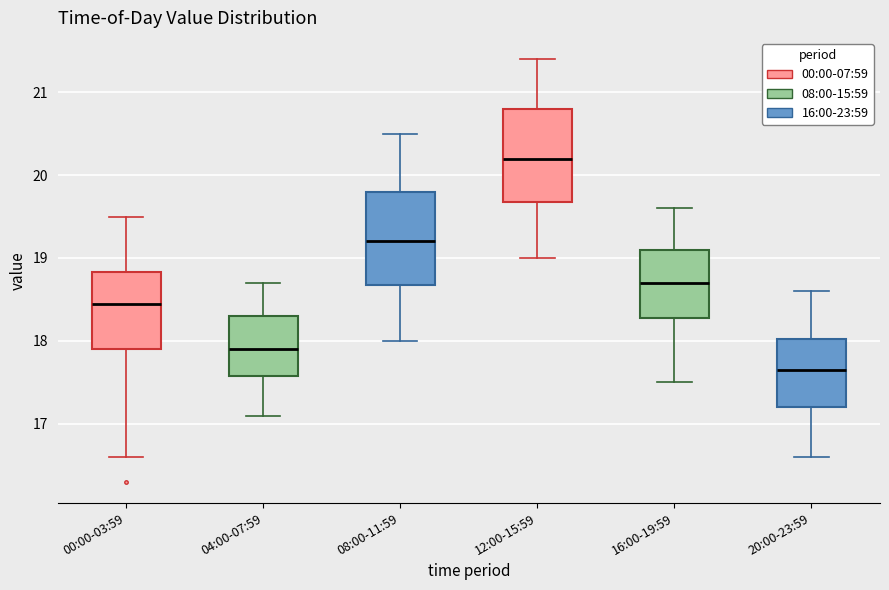

Reading left to right, transcribe this box plot: for each box, give where its median line is, the range the box spans, and where its two whiskers end, as read against the y-axis. The values are not printed on the chart, so give them approximately, as read against the axis.

00:00-03:59: median 18.5, box 17.9 to 18.8, whiskers 16.6 to 19.5
04:00-07:59: median 17.9, box 17.6 to 18.3, whiskers 17.1 to 18.7
08:00-11:59: median 19.2, box 18.7 to 19.8, whiskers 18.0 to 20.5
12:00-15:59: median 20.2, box 19.7 to 20.8, whiskers 19.0 to 21.4
16:00-19:59: median 18.7, box 18.3 to 19.1, whiskers 17.5 to 19.6
20:00-23:59: median 17.7, box 17.2 to 18.0, whiskers 16.6 to 18.6